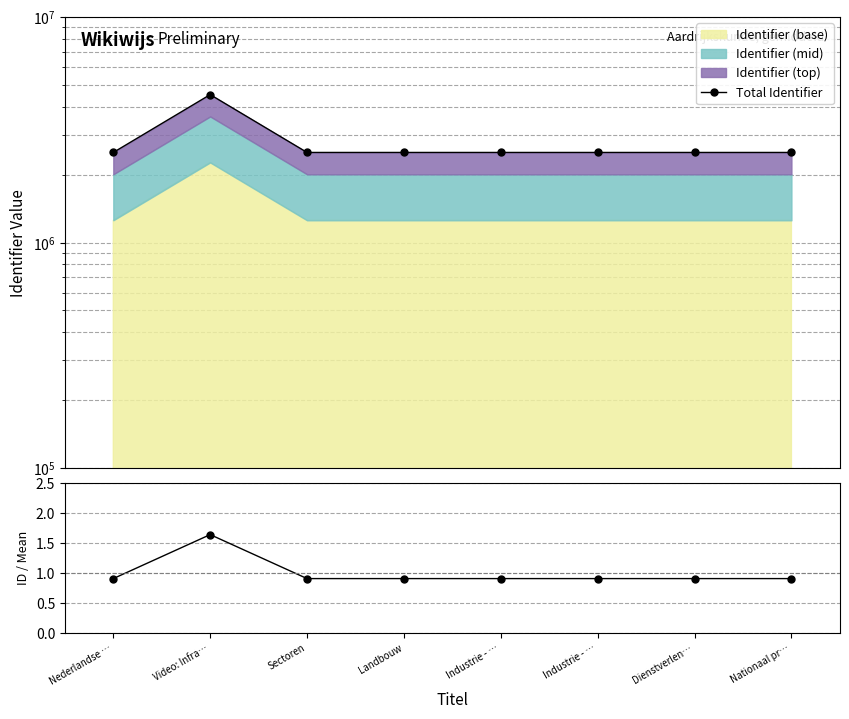

Reading left to right, transcribe all the data shown in this chart.

Total Identifier: Nederlandse …=2510852.0	Video: Infra…=4533505.0	Sectoren=2510862.0	Landbouw=2510864.0	Industrie - …=2510866.0	Industrie - …=2510869.0	Dienstverlen…=2510872.0	Nationaal pr…=2510874.0
Ratio: Nederlandse …=0.9	Video: Infra…=1.6	Sectoren=0.9	Landbouw=0.9	Industrie - …=0.9	Industrie - …=0.9	Dienstverlen…=0.9	Nationaal pr…=0.9